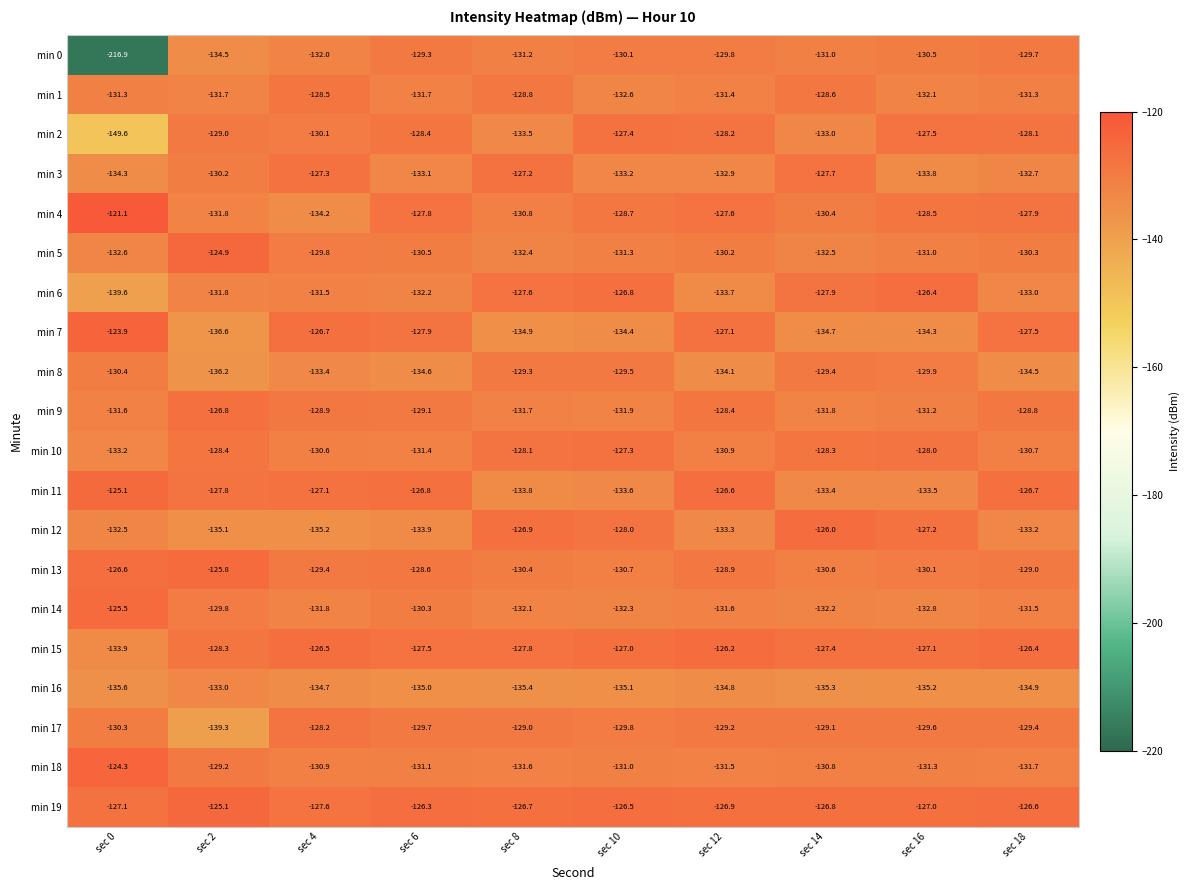

What is the maximum value shown in the chart?

-121.1